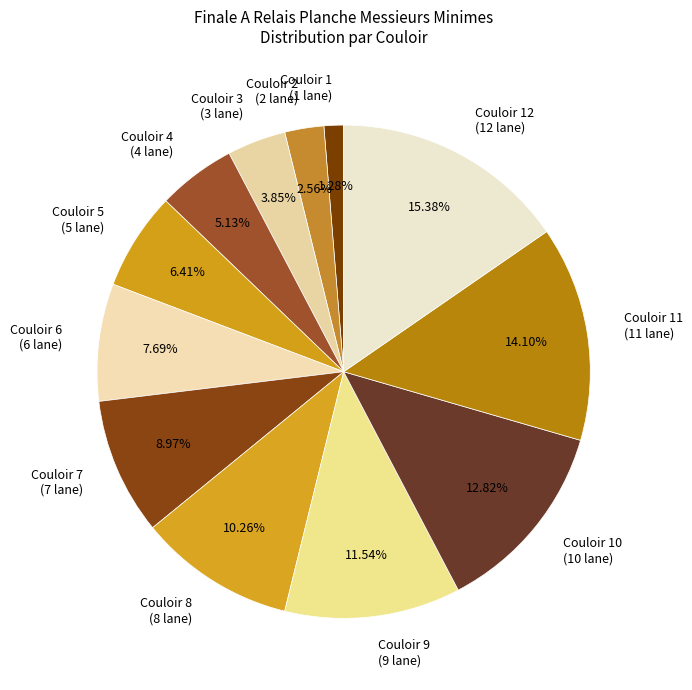

Is there any slice that represents more than half of the pie?

No